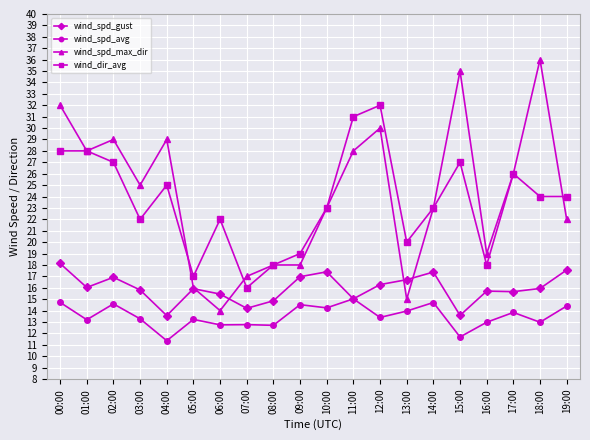

What is the smallest value displayed?

11.4